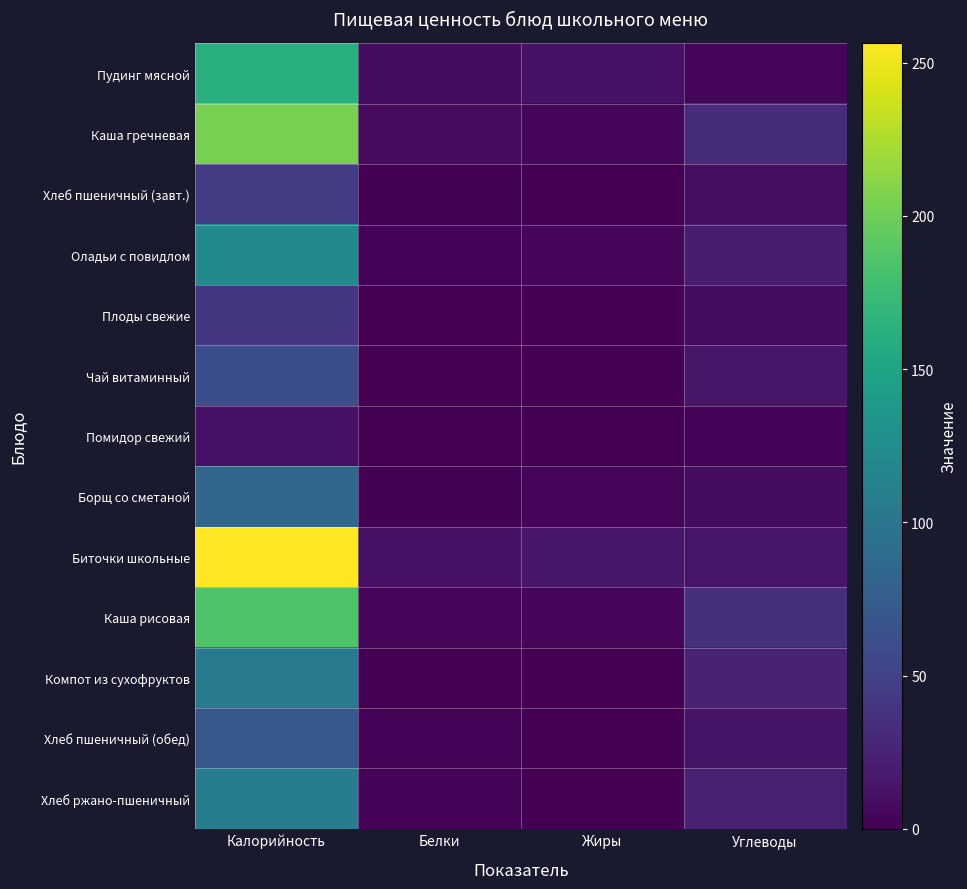

Which has a higher value, Калорийность or Белки?

Калорийность